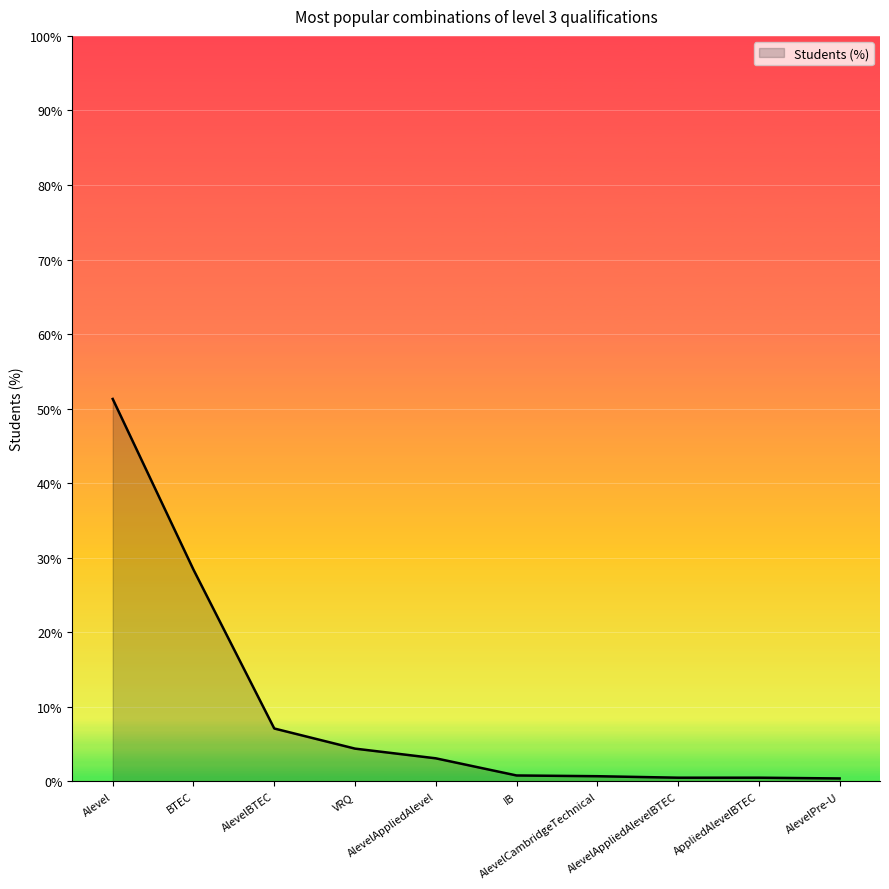

What is the difference between the maximum and minimum values?

50.9